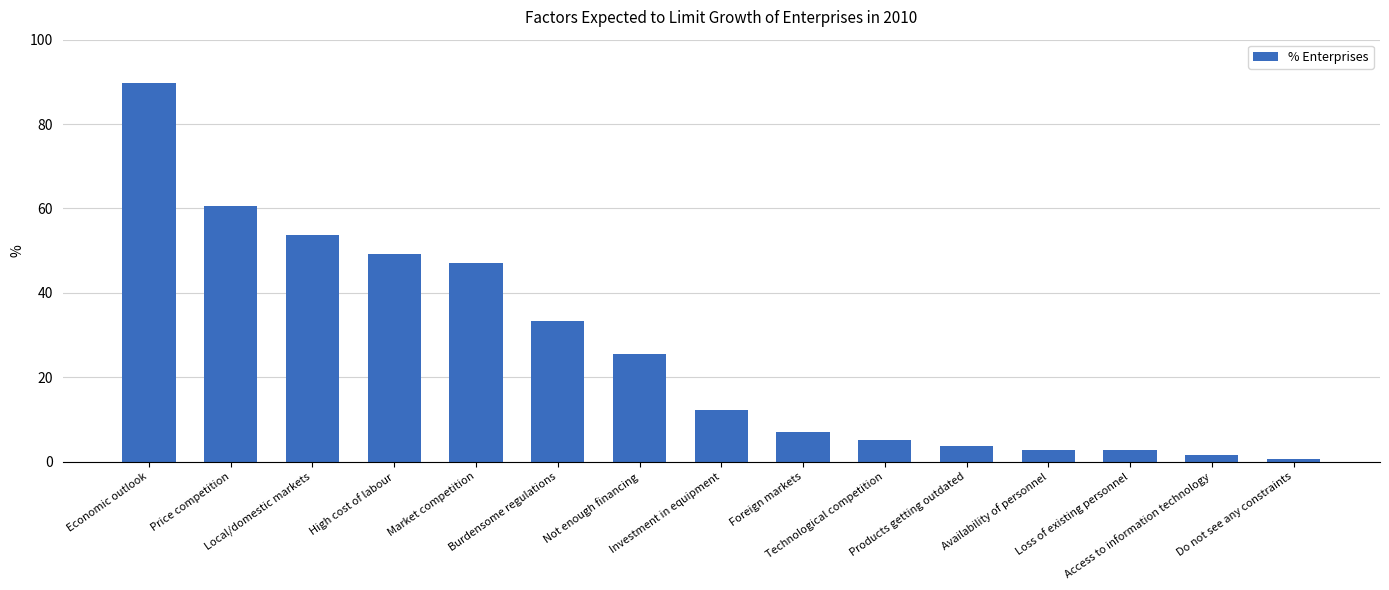

Where does the data first go above 12?

Economic outlook